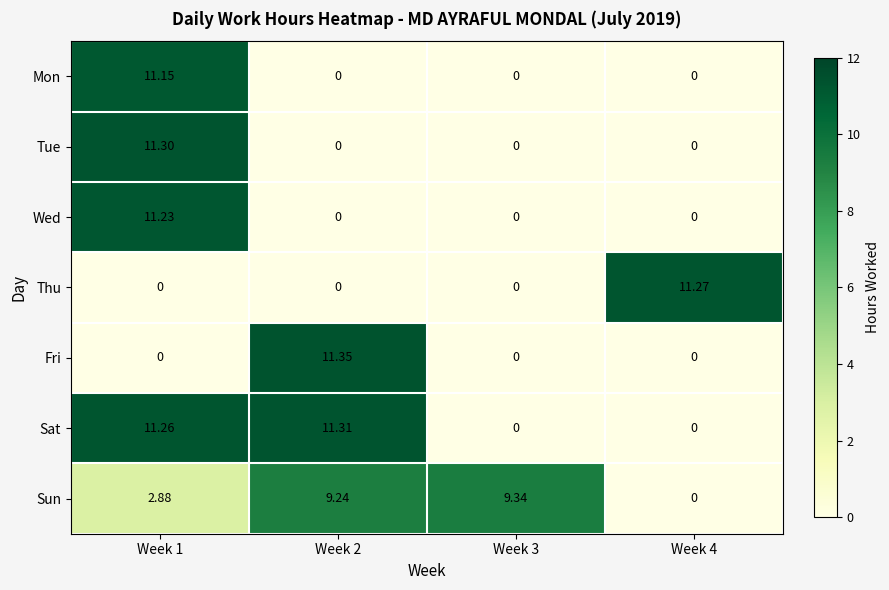

Which series has the widest spread of values?

Fri